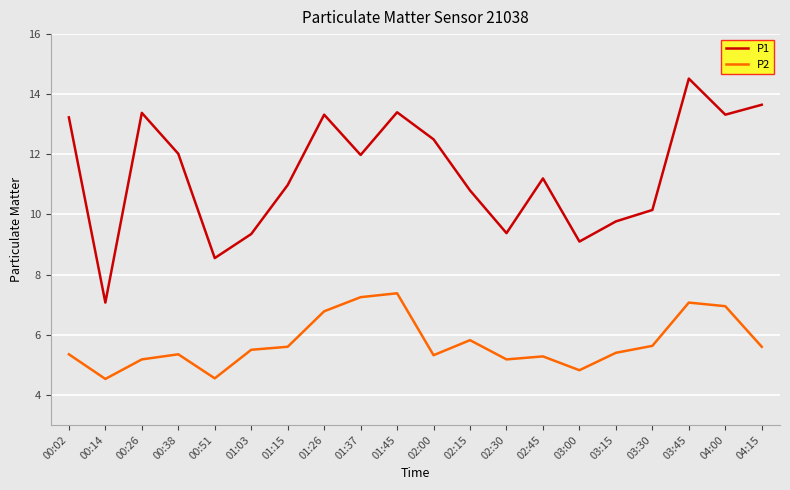

True or false: P2 and P1 intersect in this chart.

False